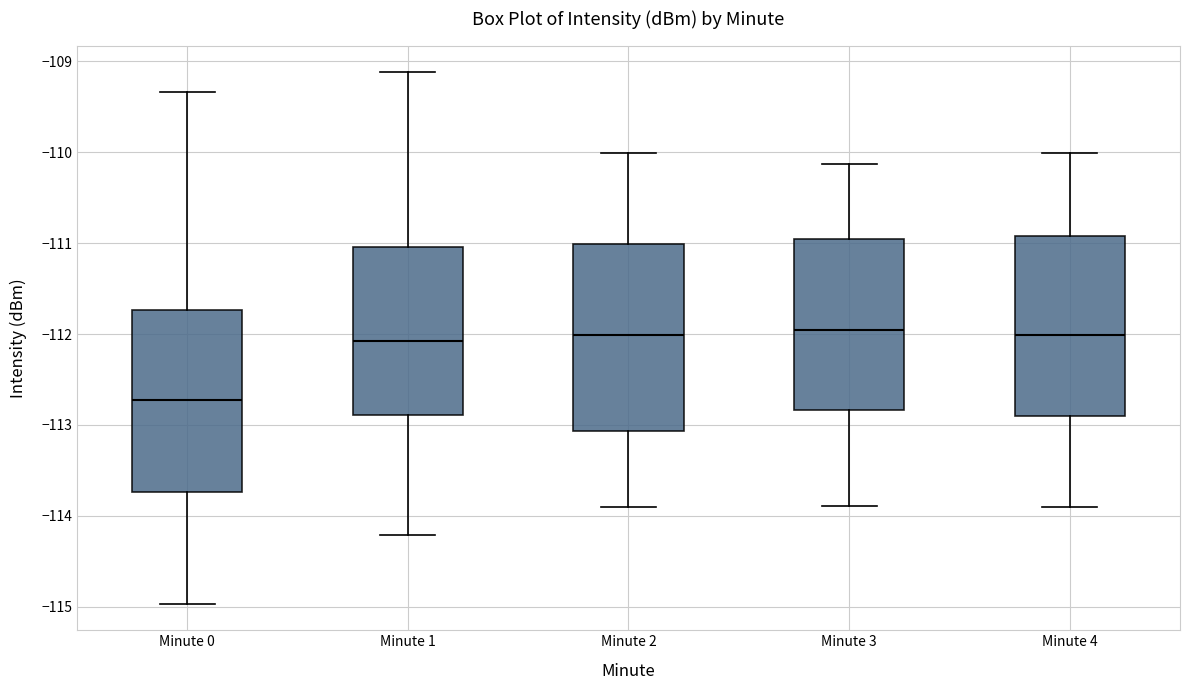

Reading left to right, read every box against the y-axis: the position of its median line, the range the box covers, and the ends of its whiskers. The values are not printed on the chart, so give them approximately, as read against the axis.

Minute 0: median -112.7, box -113.7 to -111.7, whiskers -115.0 to -109.3
Minute 1: median -112.1, box -112.9 to -111.0, whiskers -114.2 to -109.1
Minute 2: median -112.0, box -113.1 to -111.0, whiskers -113.9 to -110.0
Minute 3: median -112.0, box -112.8 to -111.0, whiskers -113.9 to -110.1
Minute 4: median -112.0, box -112.9 to -110.9, whiskers -113.9 to -110.0